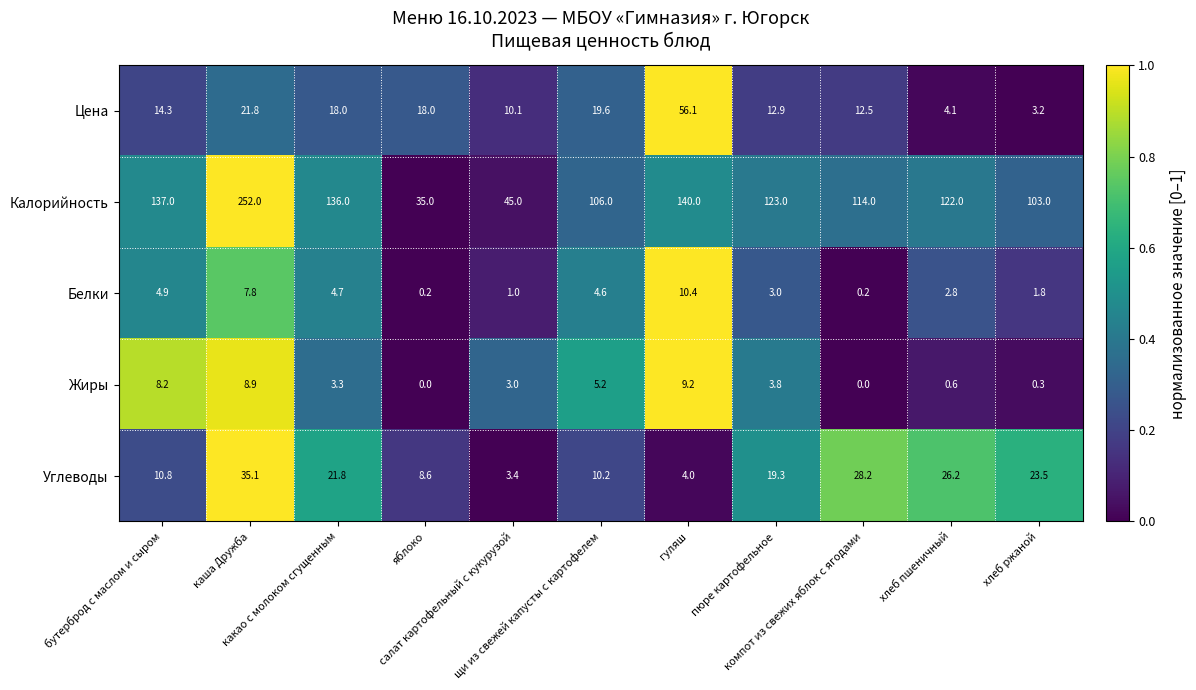

What is the maximum value for Углеводы?

35.1